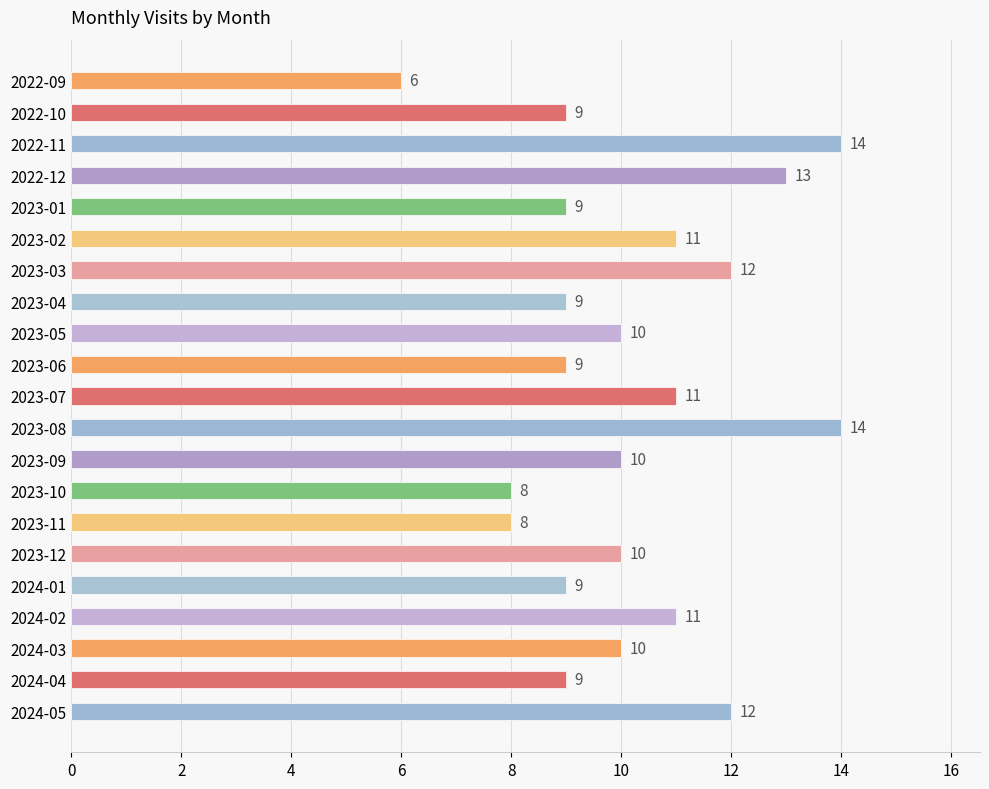

Reading top to bottom, list all the values displayed in this chart.

6	9	14	13	9	11	12	9	10	9	11	14	10	8	8	10	9	11	10	9	12